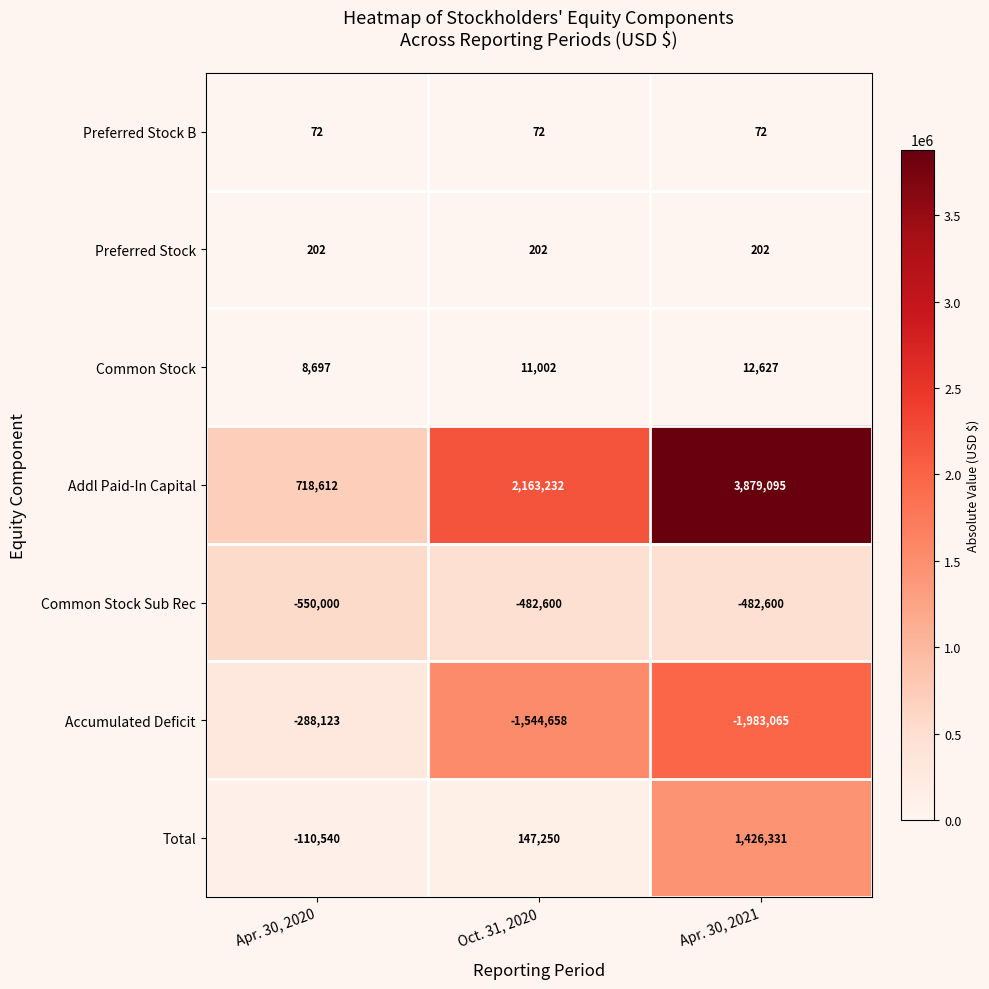

At Apr. 30, 2021, list the series in order from smallest to largest.

Accumulated Deficit, Common Stock Sub Rec, Preferred Stock B, Preferred Stock, Common Stock, Total, Addl Paid-In Capital